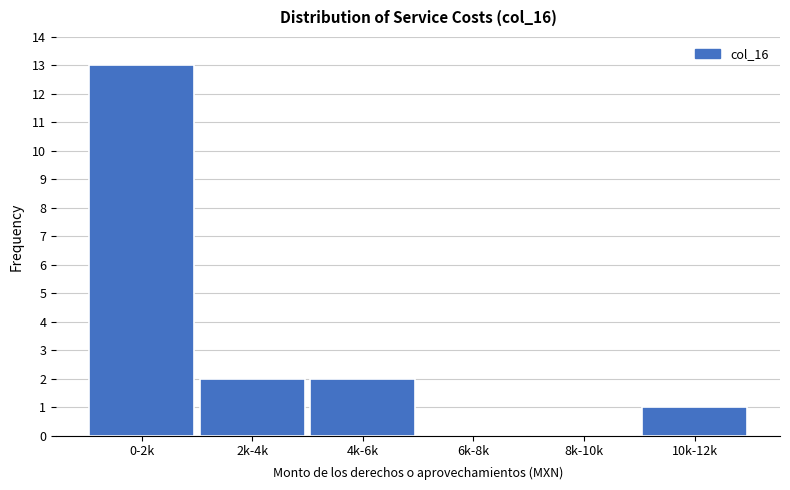

Reading left to right, transcribe all the data shown in this chart.

0-2k=13	2k-4k=2	4k-6k=2	6k-8k=0	8k-10k=0	10k-12k=1